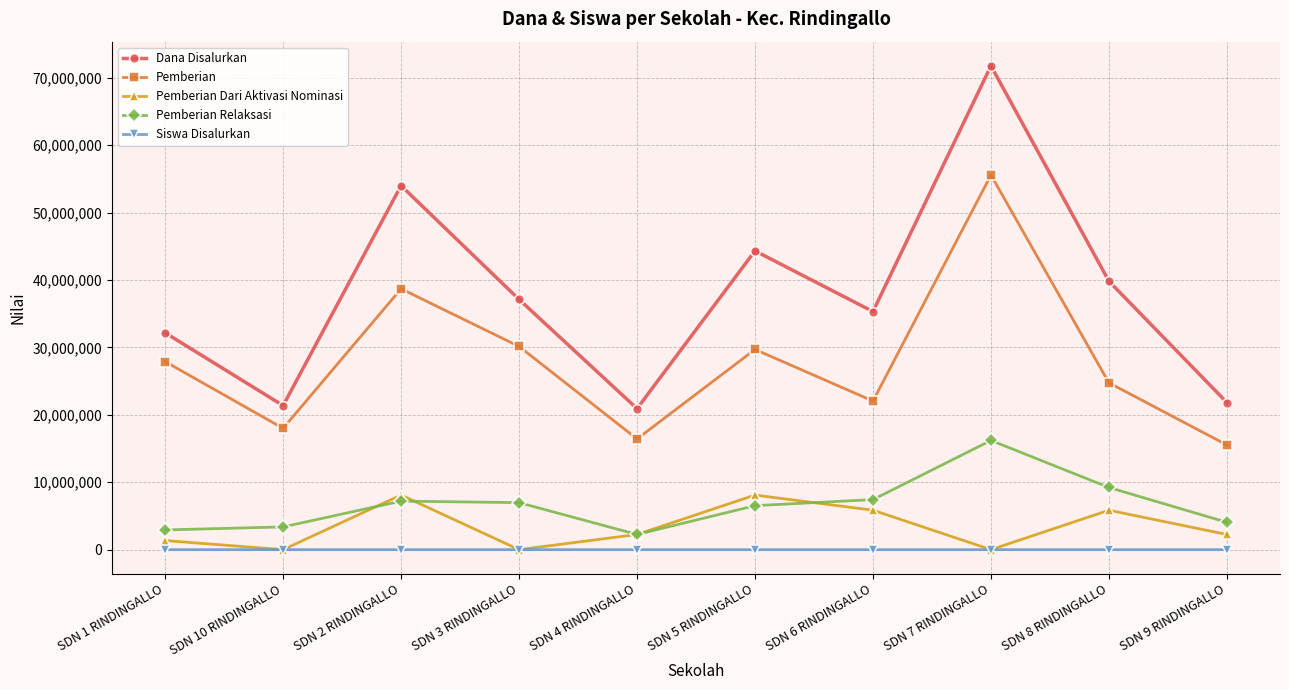

Count the number of data series in this chart.

5